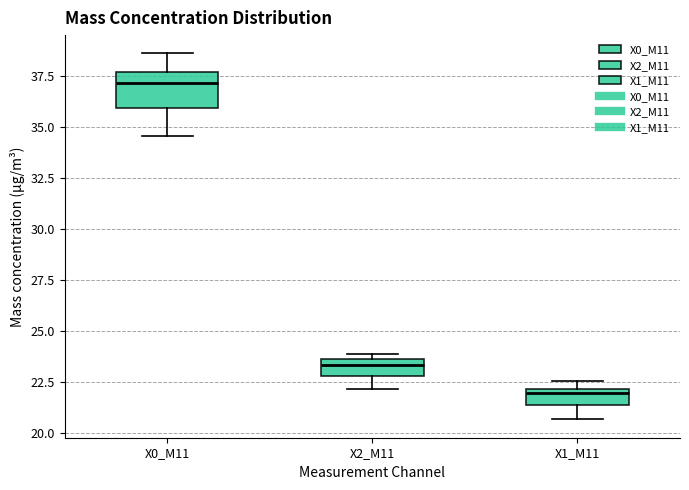

Reading left to right, read every box against the y-axis: the position of its median line, the range the box covers, and the ends of its whiskers. The values are not printed on the chart, so give them approximately, as read against the axis.

X0_M11: median 37.0, box 36.0 to 37.5, whiskers 34.5 to 38.5
X2_M11: median 23.5 (inside the box), box 23.0 to 23.5, whiskers 22.0 to 24.0
X1_M11: median 22.0 (just below the box's upper edge), box 21.5 to 22.0, whiskers 20.5 to 22.5